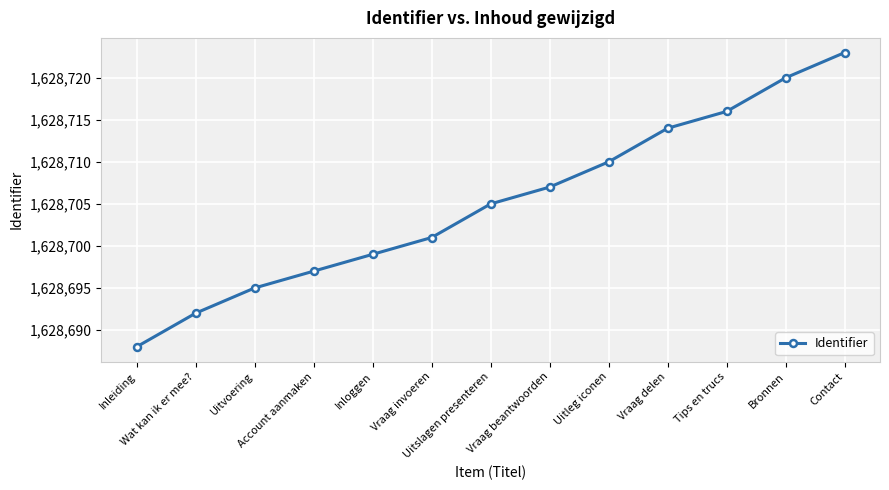

Is it true that the value at Uitleg iconen is 753331?

False